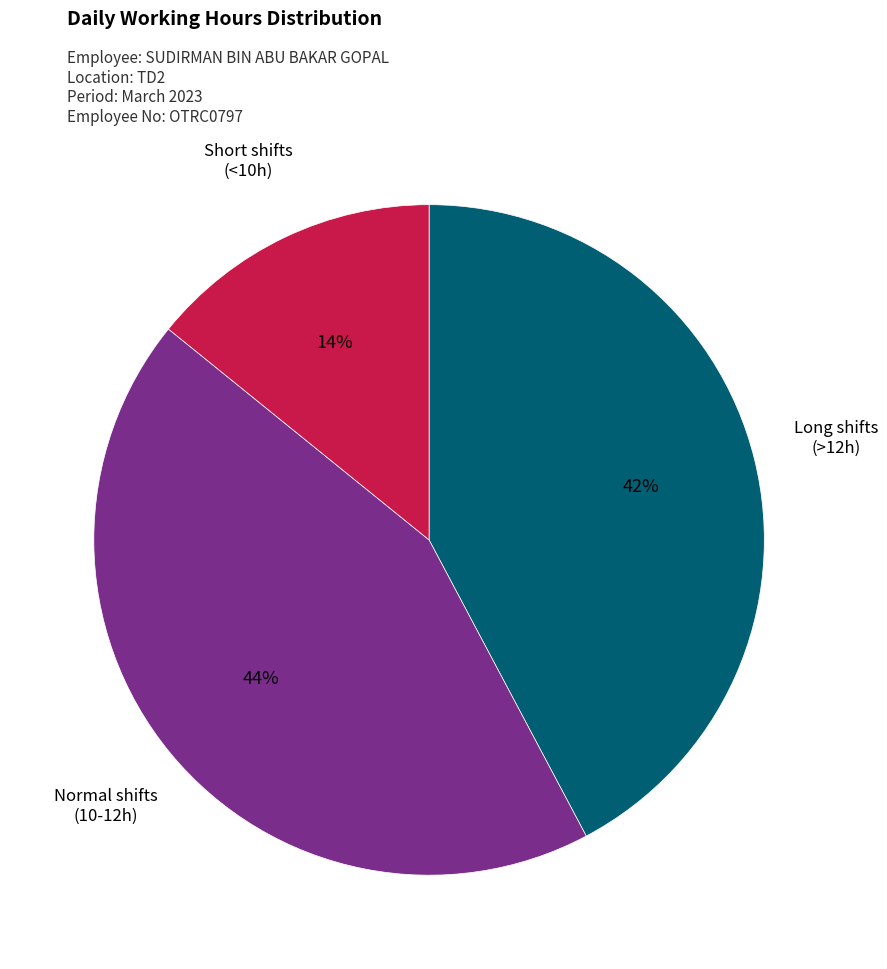

Is there a majority slice in this chart?

No